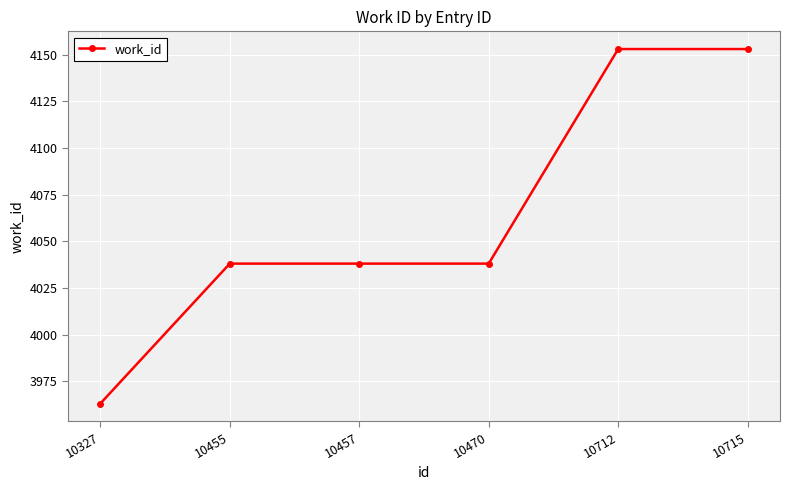

True or false: the data has more than 2 interior local peaks.

False